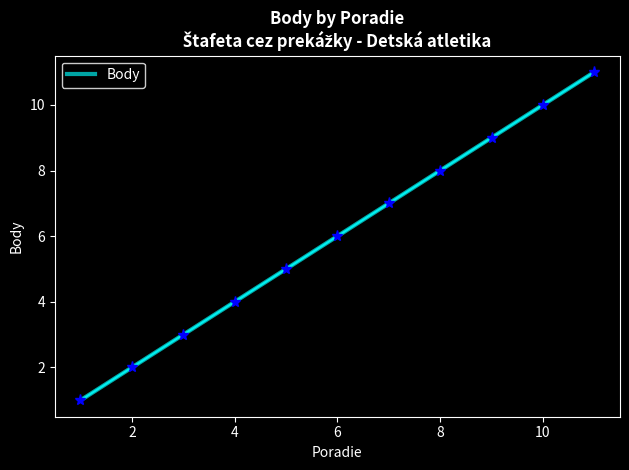

What is the difference between the maximum and minimum values?

10